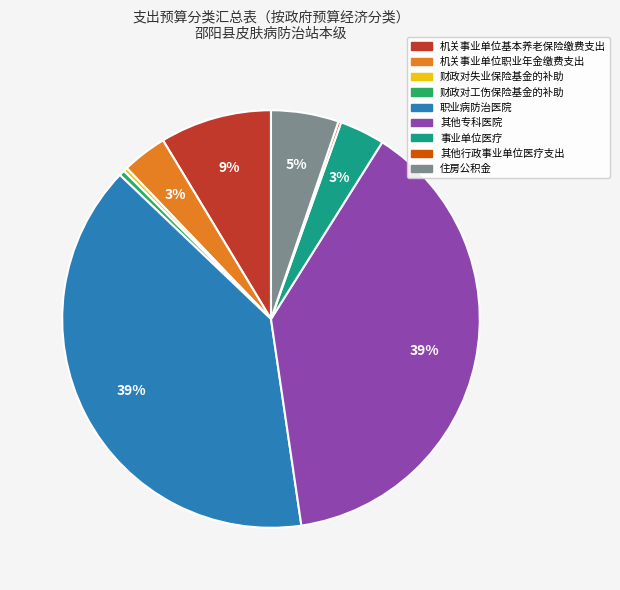

Combined, do 其他专科医院 and 财政对失业保险基金的补助 account for over 50%?

No